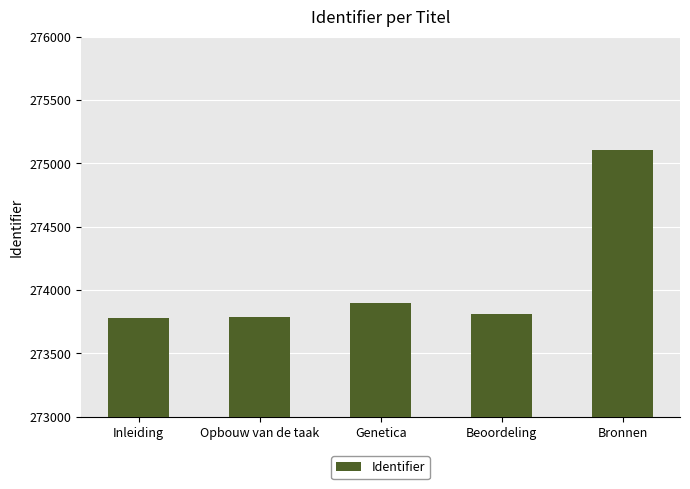

Between Opbouw van de taak and Genetica, which is larger?

Genetica